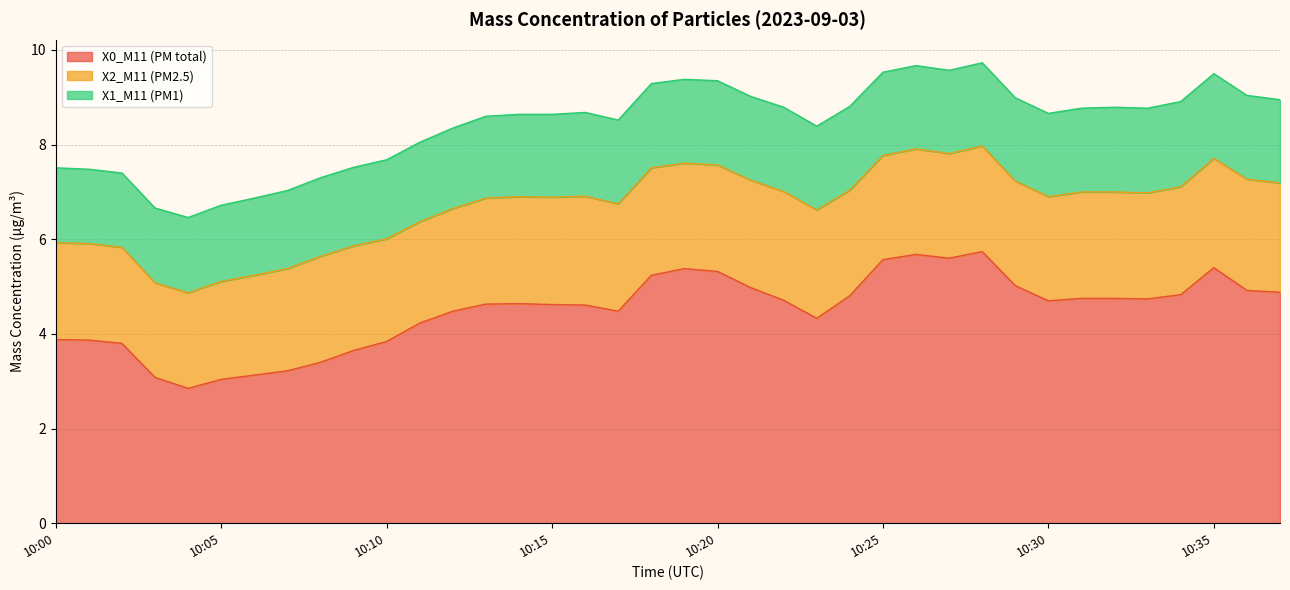

Reading left to right, transcribe all the data shown in this chart.

X0_M11 (PM total): 10:00=3.9	10:01=3.9	10:02=3.8	10:03=3.1	10:04=2.9	10:05=3.0	10:06=3.1	10:07=3.2	10:08=3.4	10:09=3.6	10:10=3.8	10:11=4.2	10:12=4.5	10:13=4.6	10:14=4.6	10:15=4.6	10:16=4.6	10:17=4.5	10:18=5.2	10:19=5.4	10:20=5.3	10:21=5.0	10:22=4.7	10:23=4.3	10:24=4.8	10:25=5.6	10:26=5.7	10:27=5.6	10:28=5.7	10:29=5.0	10:30=4.7	10:31=4.8	10:32=4.8	10:33=4.7	10:34=4.8	10:35=5.4	10:36=4.9	10:37=4.9
X2_M11 (PM2.5): 10:00=2.0	10:01=2.0	10:02=2.0	10:03=2.0	10:04=2.0	10:05=2.1	10:06=2.1	10:07=2.2	10:08=2.2	10:09=2.2	10:10=2.2	10:11=2.1	10:12=2.2	10:13=2.2	10:14=2.3	10:15=2.3	10:16=2.3	10:17=2.3	10:18=2.3	10:19=2.2	10:20=2.2	10:21=2.3	10:22=2.3	10:23=2.3	10:24=2.2	10:25=2.2	10:26=2.2	10:27=2.2	10:28=2.2	10:29=2.2	10:30=2.2	10:31=2.2	10:32=2.2	10:33=2.2	10:34=2.3	10:35=2.3	10:36=2.4	10:37=2.3
X1_M11 (PM1): 10:00=1.6	10:01=1.6	10:02=1.6	10:03=1.6	10:04=1.6	10:05=1.6	10:06=1.6	10:07=1.6	10:08=1.7	10:09=1.7	10:10=1.7	10:11=1.7	10:12=1.7	10:13=1.7	10:14=1.7	10:15=1.8	10:16=1.8	10:17=1.8	10:18=1.8	10:19=1.8	10:20=1.8	10:21=1.8	10:22=1.8	10:23=1.8	10:24=1.8	10:25=1.8	10:26=1.8	10:27=1.8	10:28=1.8	10:29=1.8	10:30=1.8	10:31=1.8	10:32=1.8	10:33=1.8	10:34=1.8	10:35=1.8	10:36=1.8	10:37=1.8